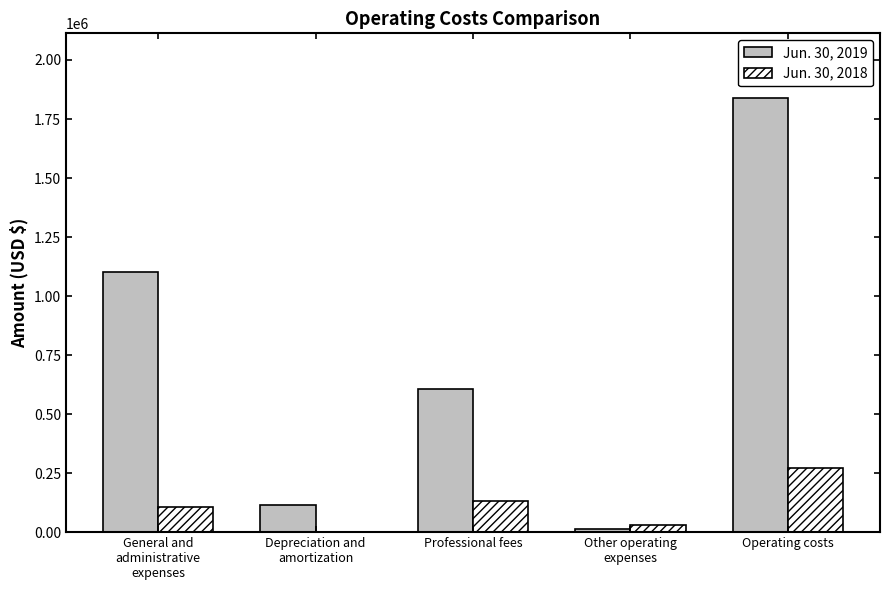

Which series has the widest spread of values?

Jun. 30, 2019